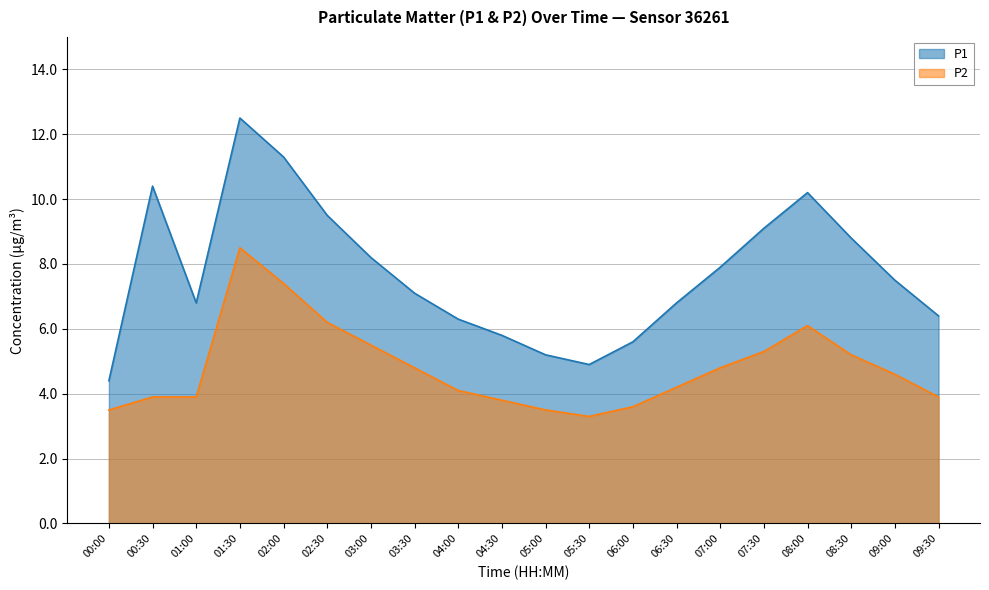

How many lines are shown in the chart?

2